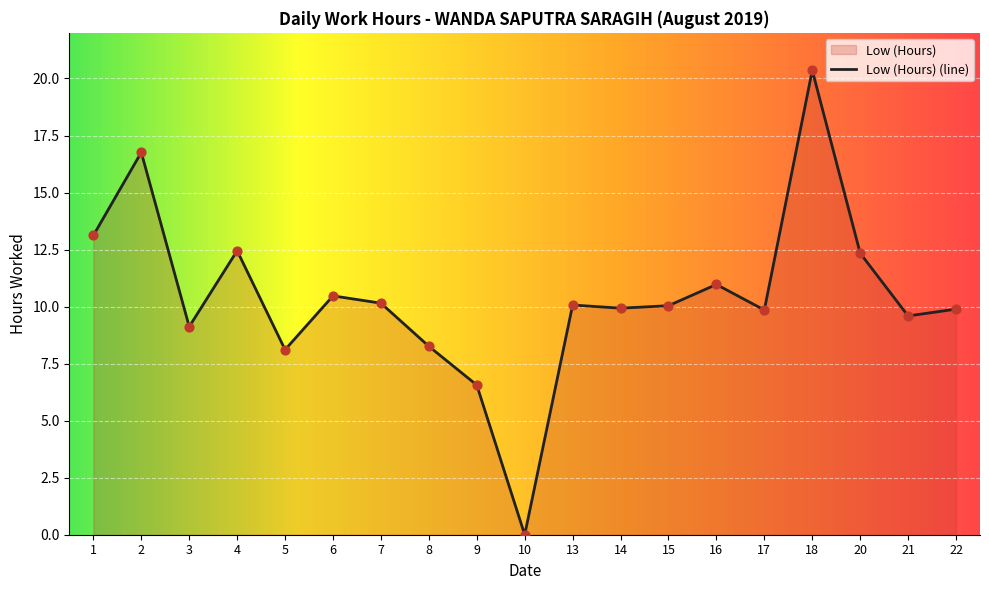

Approximately how many times larger is the value at 4 compared to 3?

1.4